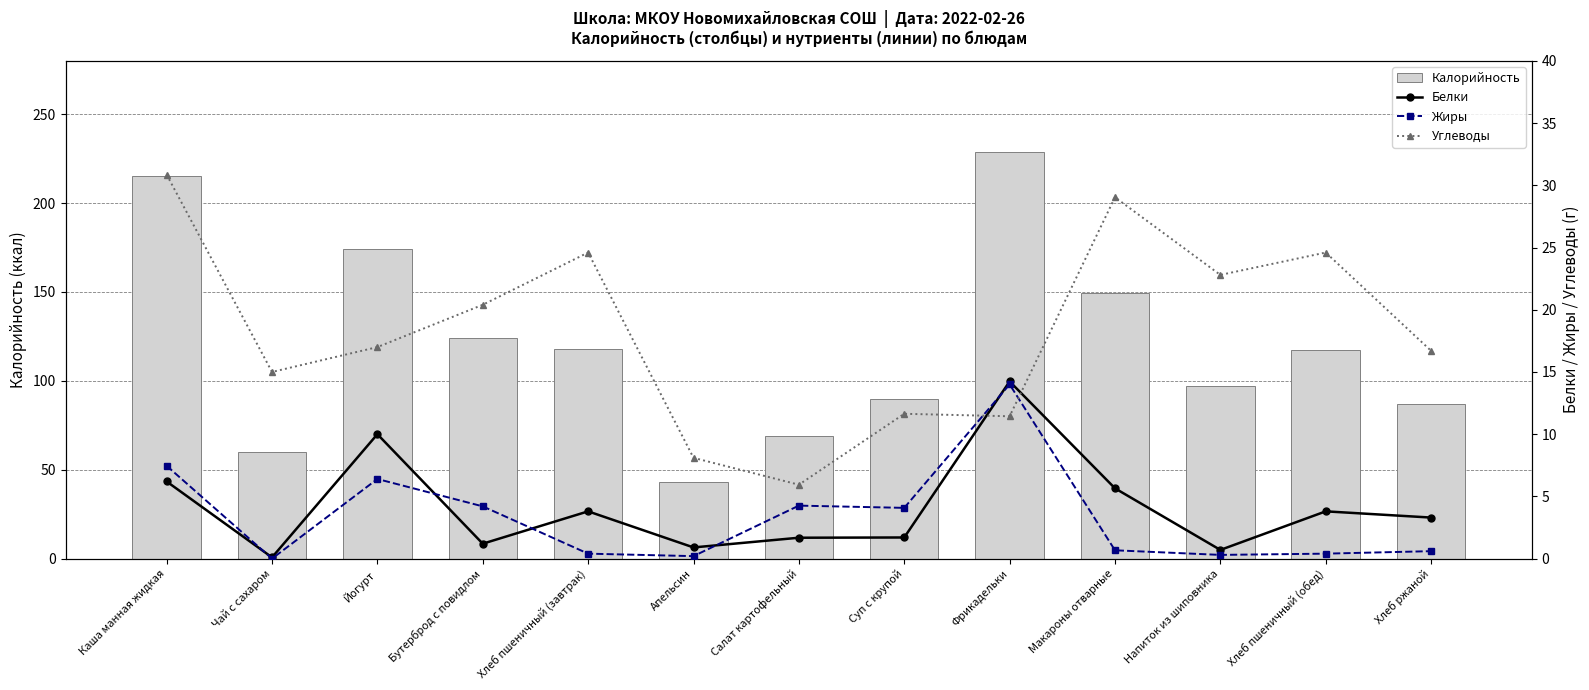

What is the difference between the maximum and minimum values in the Жиры series?

14.0